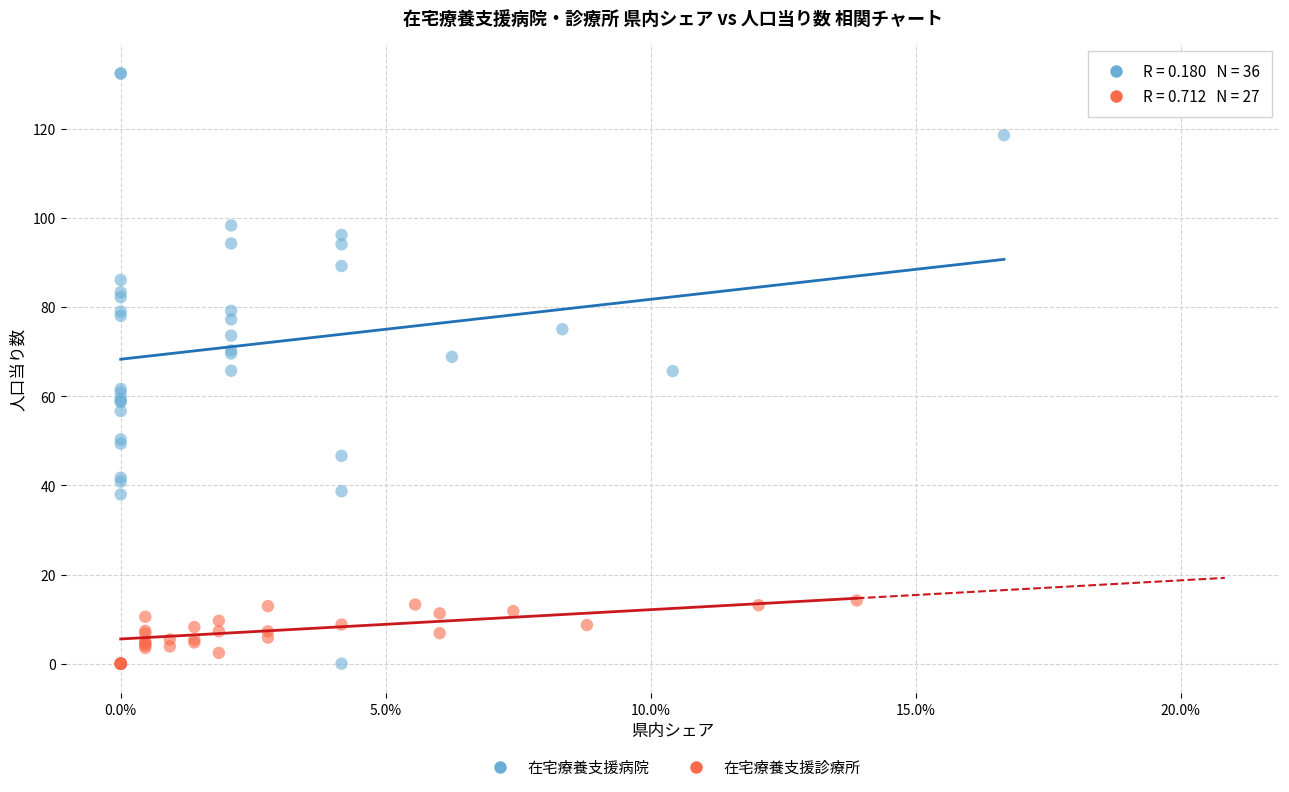

Which series has the largest Y range (max minus min)?

在宅療養支援病院